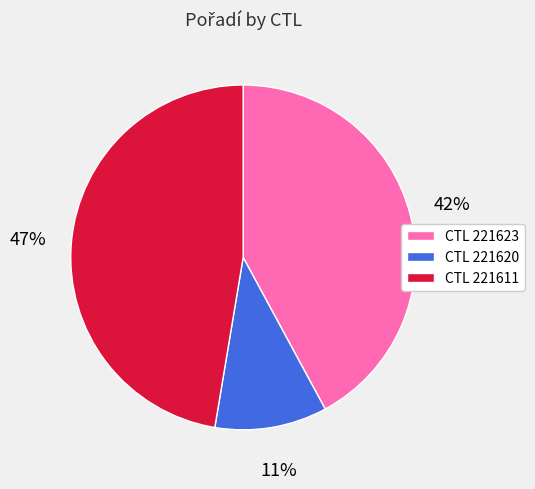

Is it true that CTL 221611 is 47% of the pie?

True